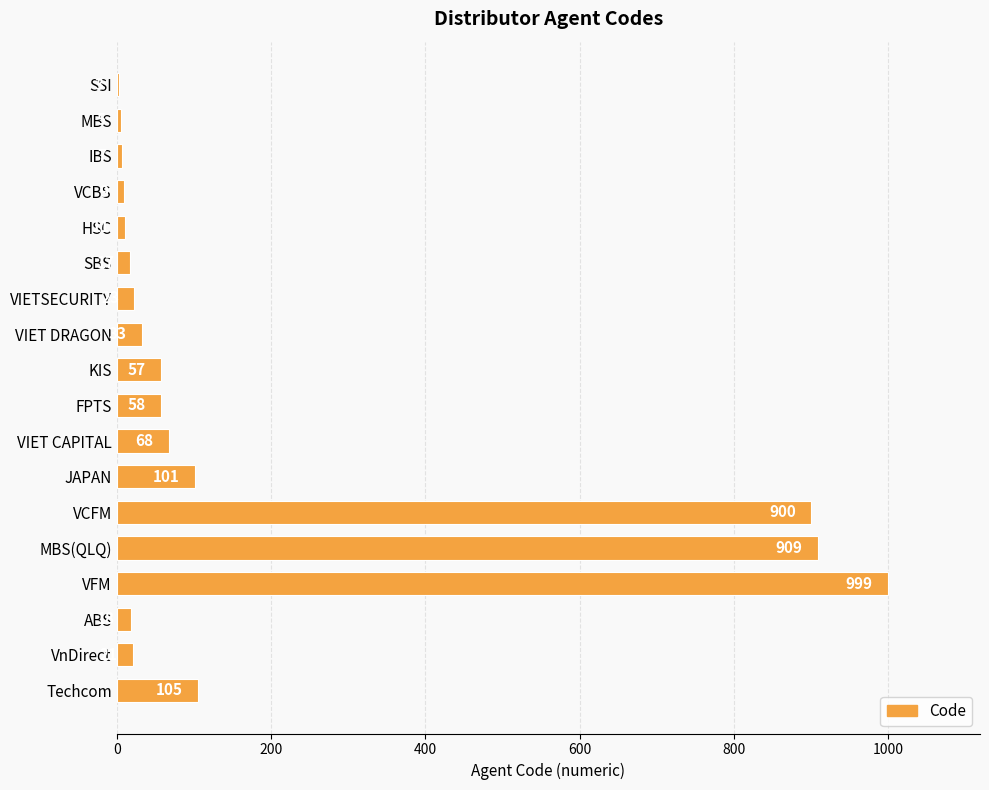

Are the bars grouped side by side (vs. stacked)?

No